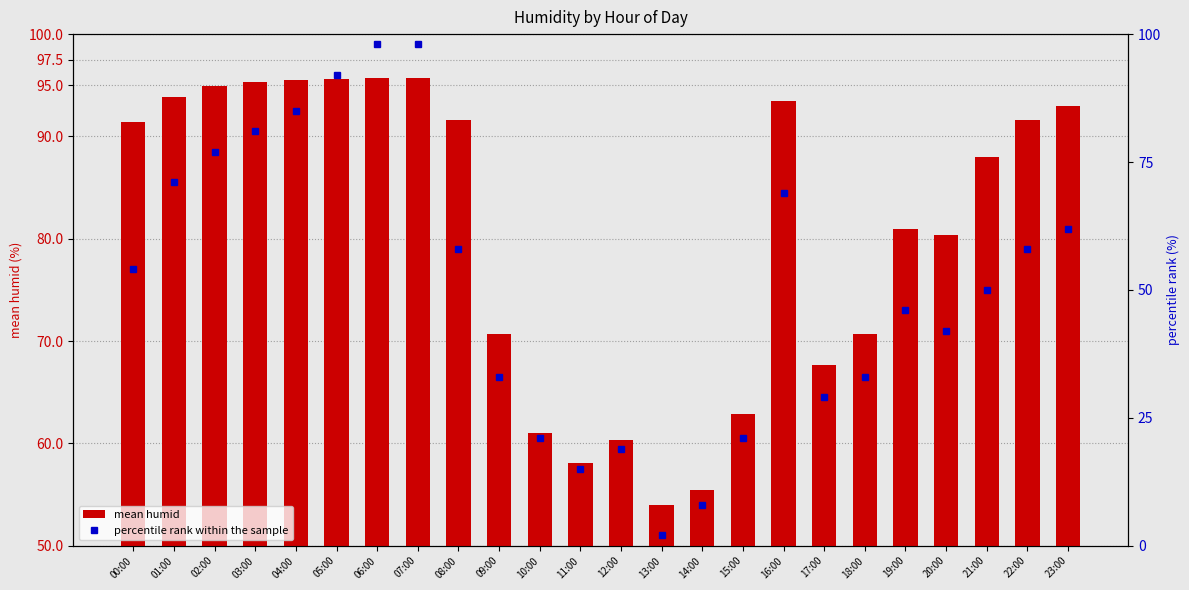

Where does the mean humid series first go above 91?

00:00